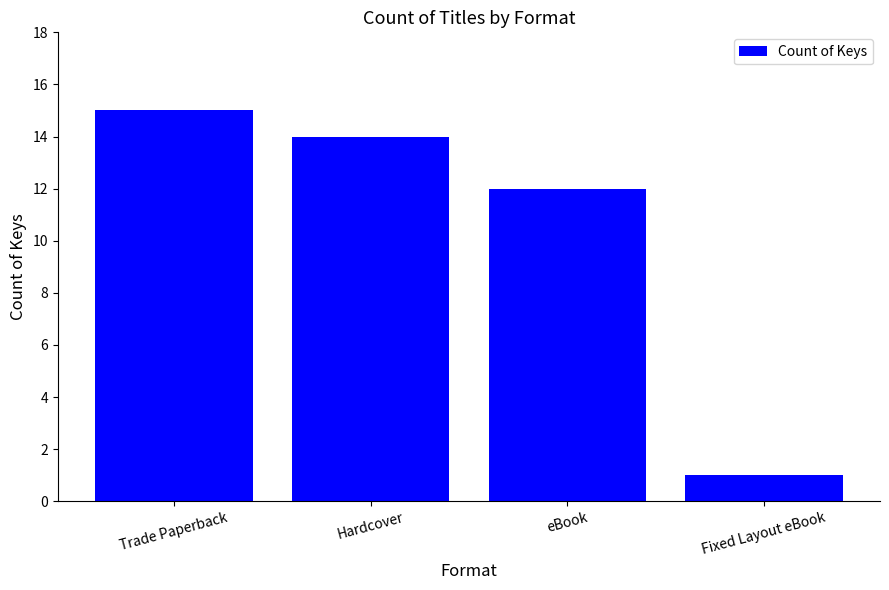

What is the change in value from Trade Paperback to Fixed Layout eBook?

-14